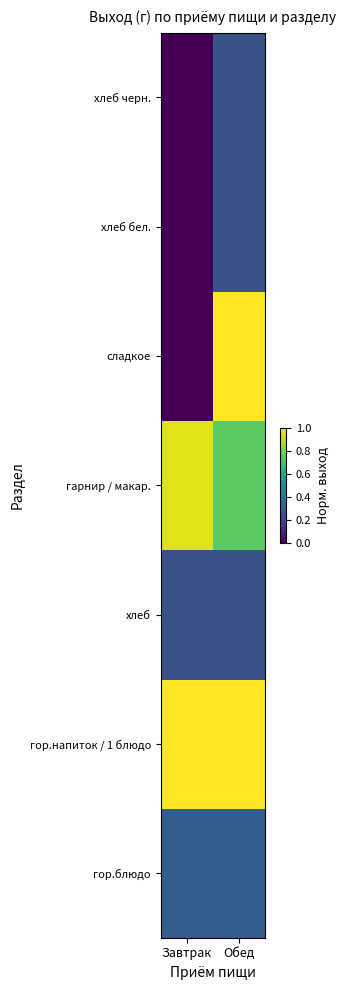

Count the number of categories in the chart.

2